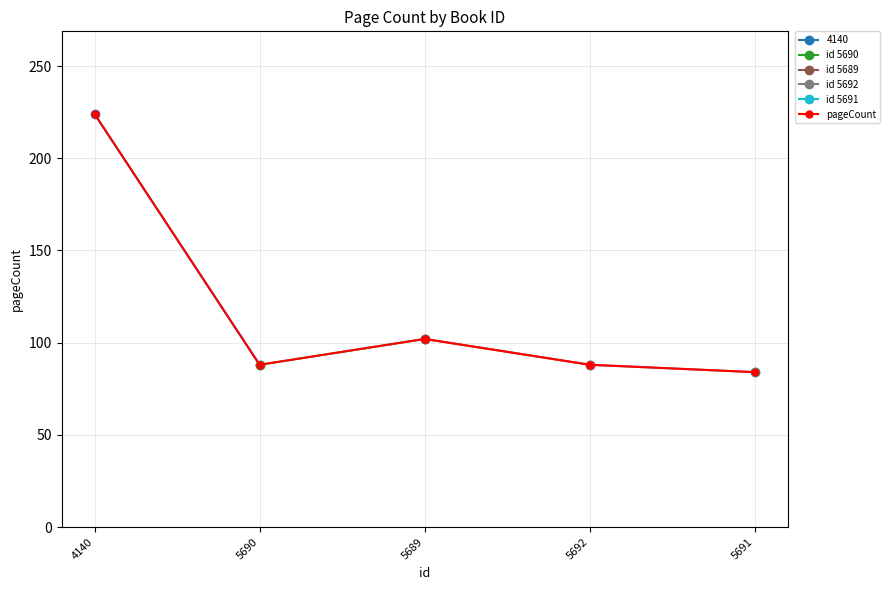

What is the difference between the values at 5691 and 4140?

140